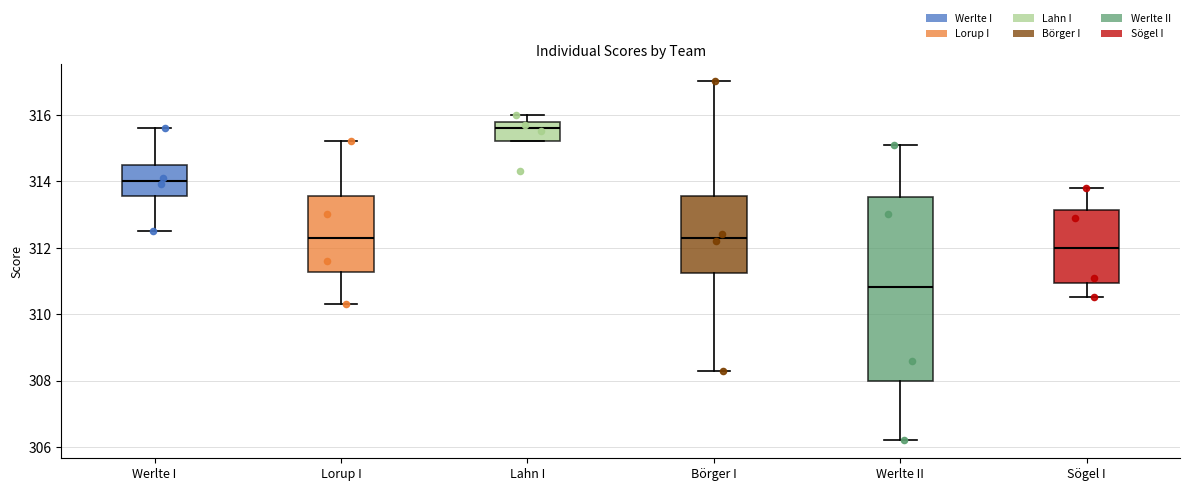

Reading left to right, read every box against the y-axis: the position of its median line, the range the box covers, and the ends of its whiskers. The values are not printed on the chart, so give them approximately, as read against the axis.

Werlte I: median 314.0, box 313.6 to 314.4, whiskers 312.6 to 315.6
Lorup I: median 312.4, box 311.2 to 313.6, whiskers 310.4 to 315.2
Lahn I: median 315.6, box 315.2 to 315.8, whiskers 315.2 to 316.0
Börger I: median 312.4, box 311.2 to 313.6, whiskers 308.4 to 317.0
Werlte II: median 310.8, box 308.0 to 313.6, whiskers 306.2 to 315.2
Sögel I: median 312.0, box 311.0 to 313.2, whiskers 310.6 to 313.8